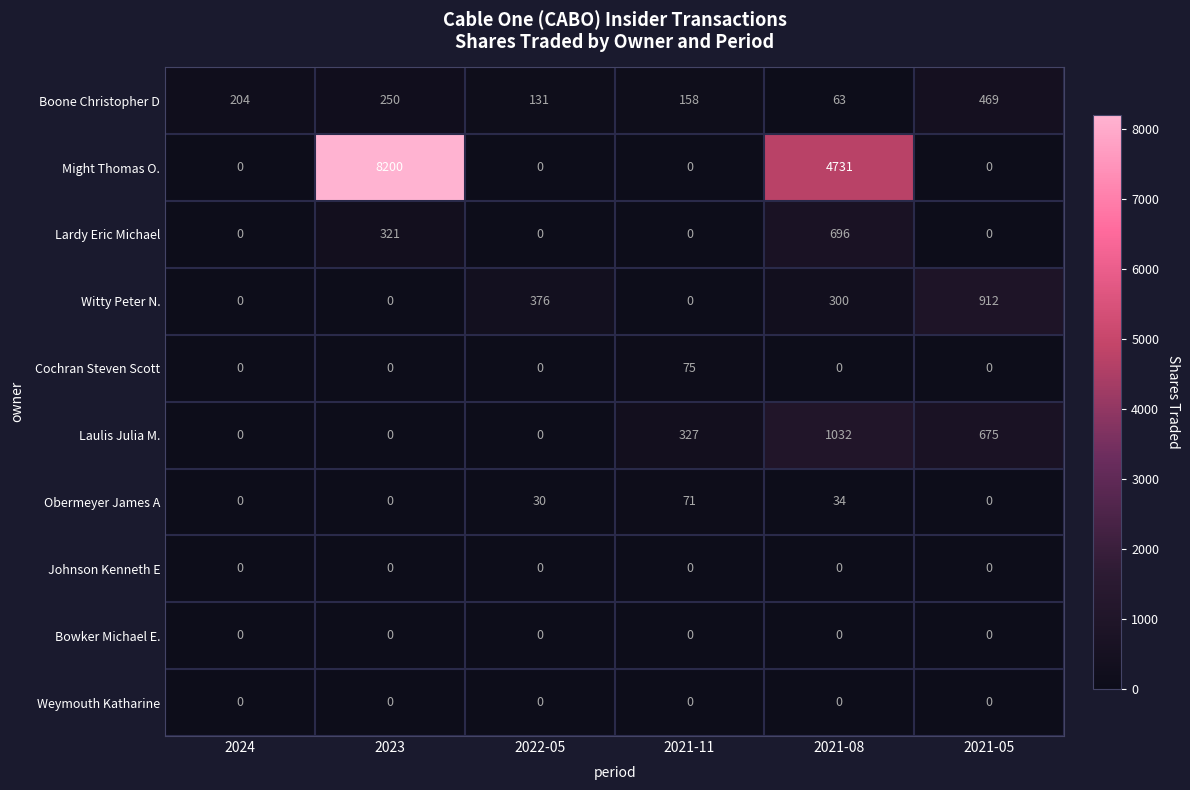

What value does the Laulis Julia M. series have at 2021-05?

675